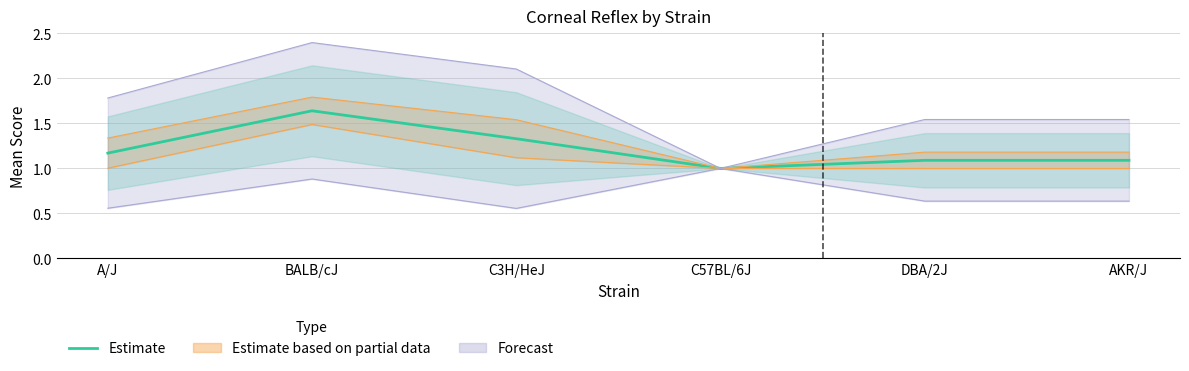

Approximately how many times larger is the value at AKR/J compared to BALB/cJ?

0.7